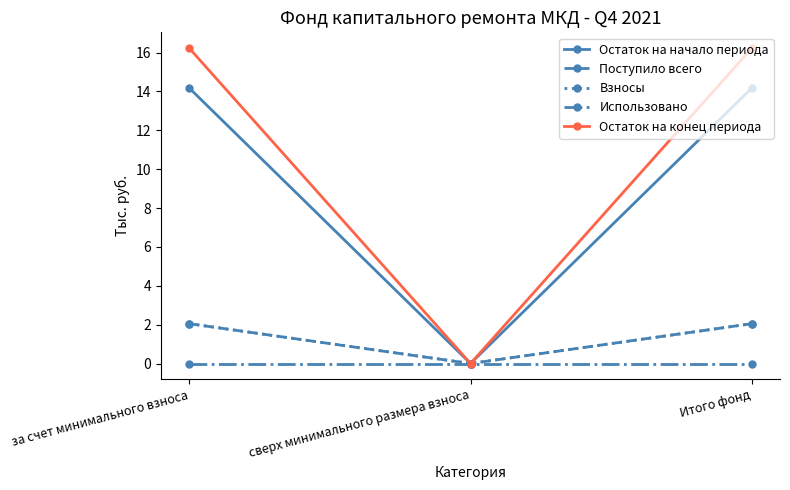

At how many categories does at least one series exceed 14?

2